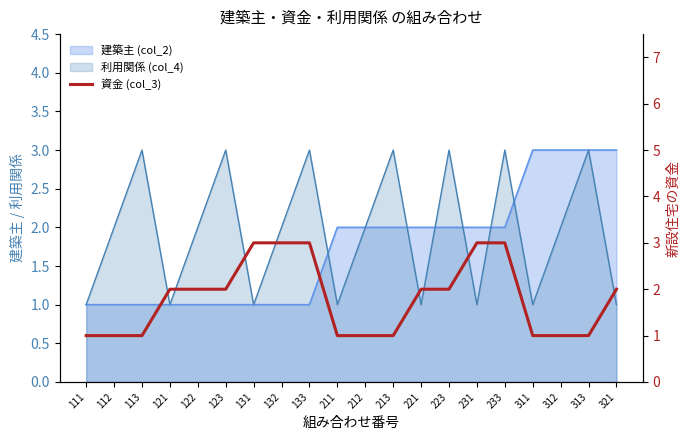

Which has a higher value, 113 or 231?

231